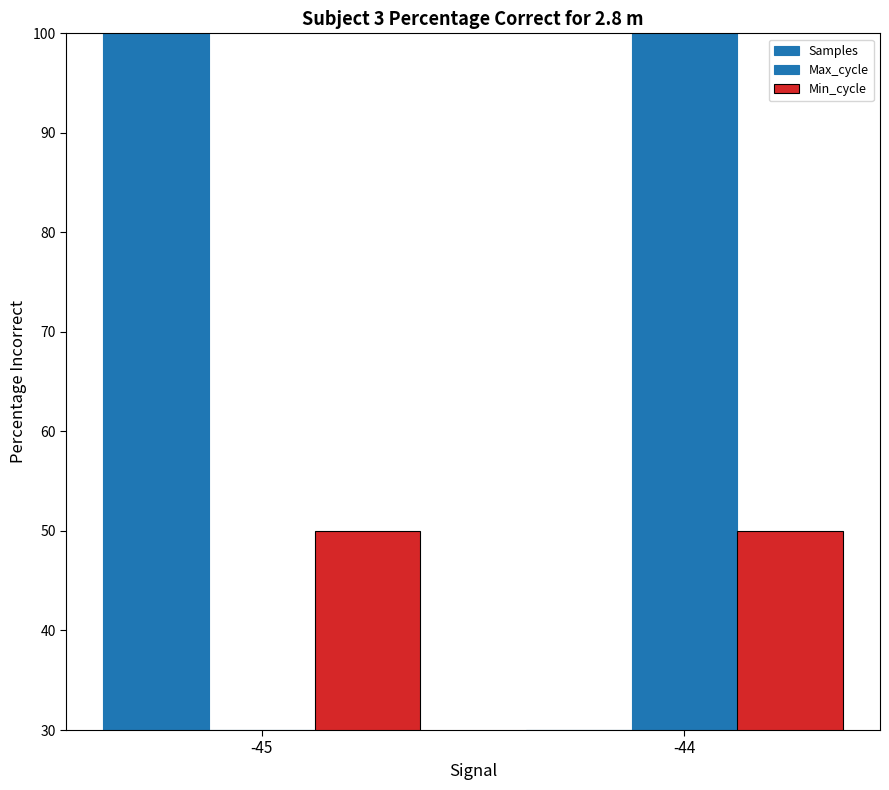

Where is Min_cycle nearest to the value 50?

-45